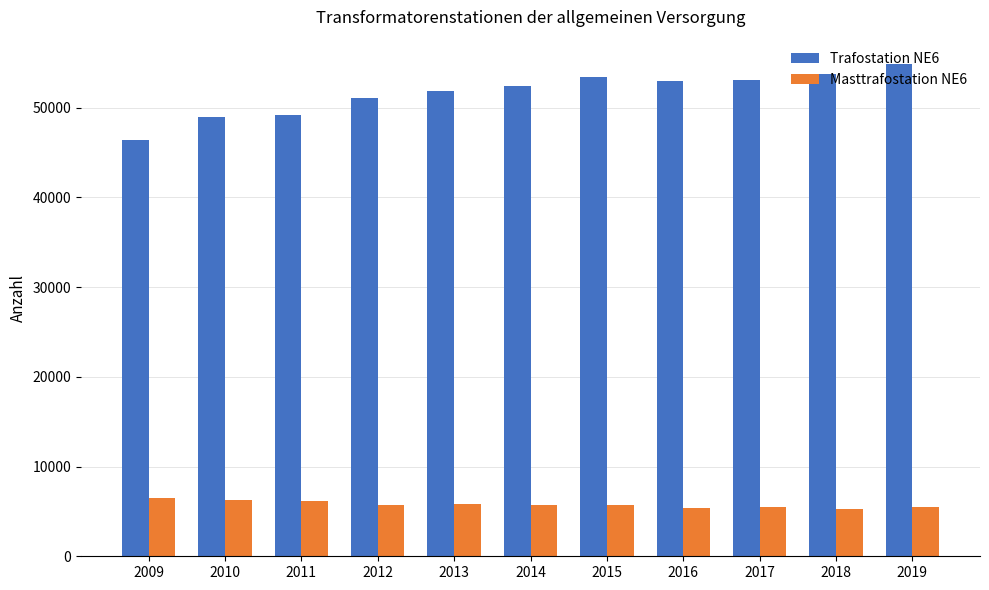

At 2012, list the series in order from largest to smallest.

Trafostation NE6, Masttrafostation NE6